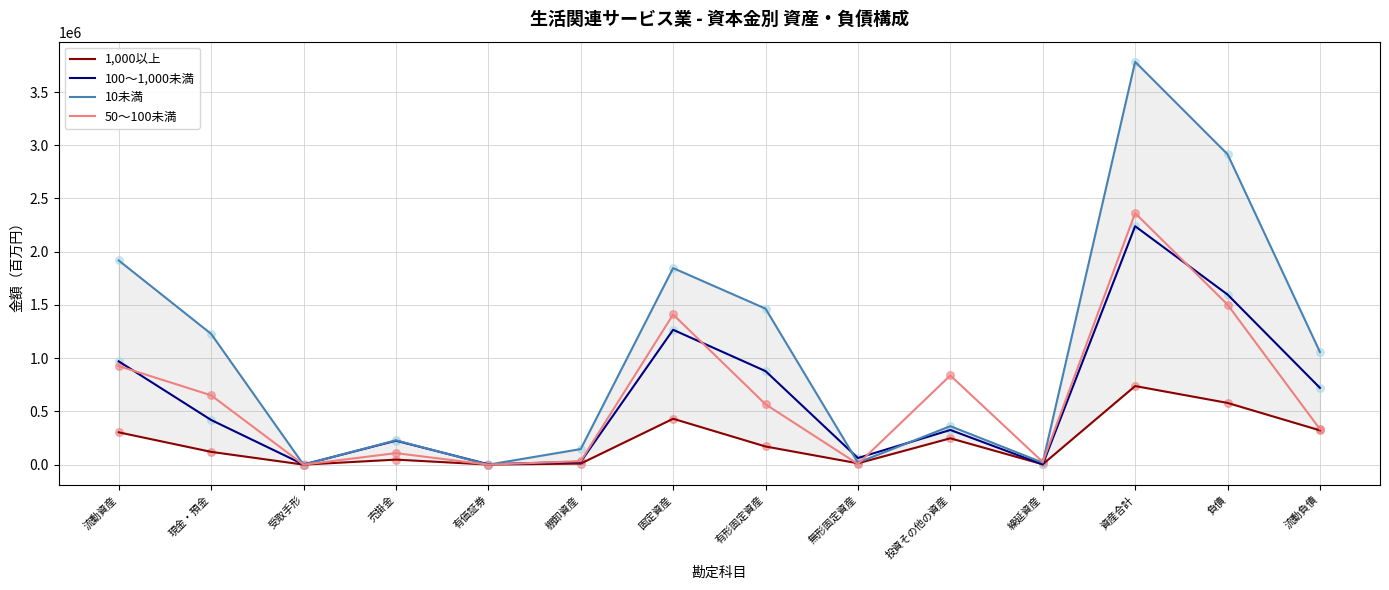

Which series has the largest total across all categories?

10未満